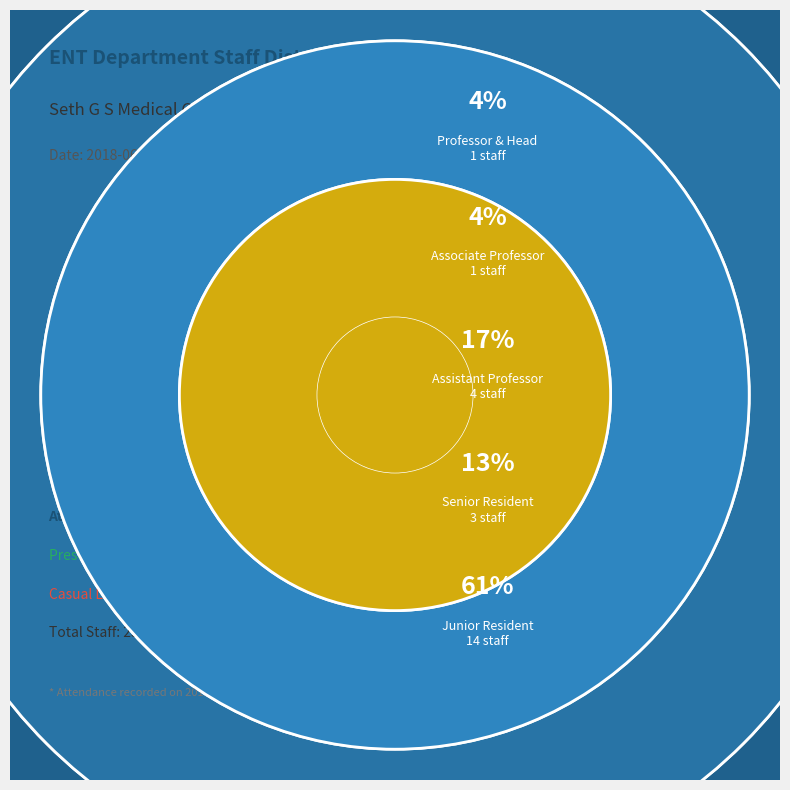

Is there any slice that represents more than half of the pie?

Yes